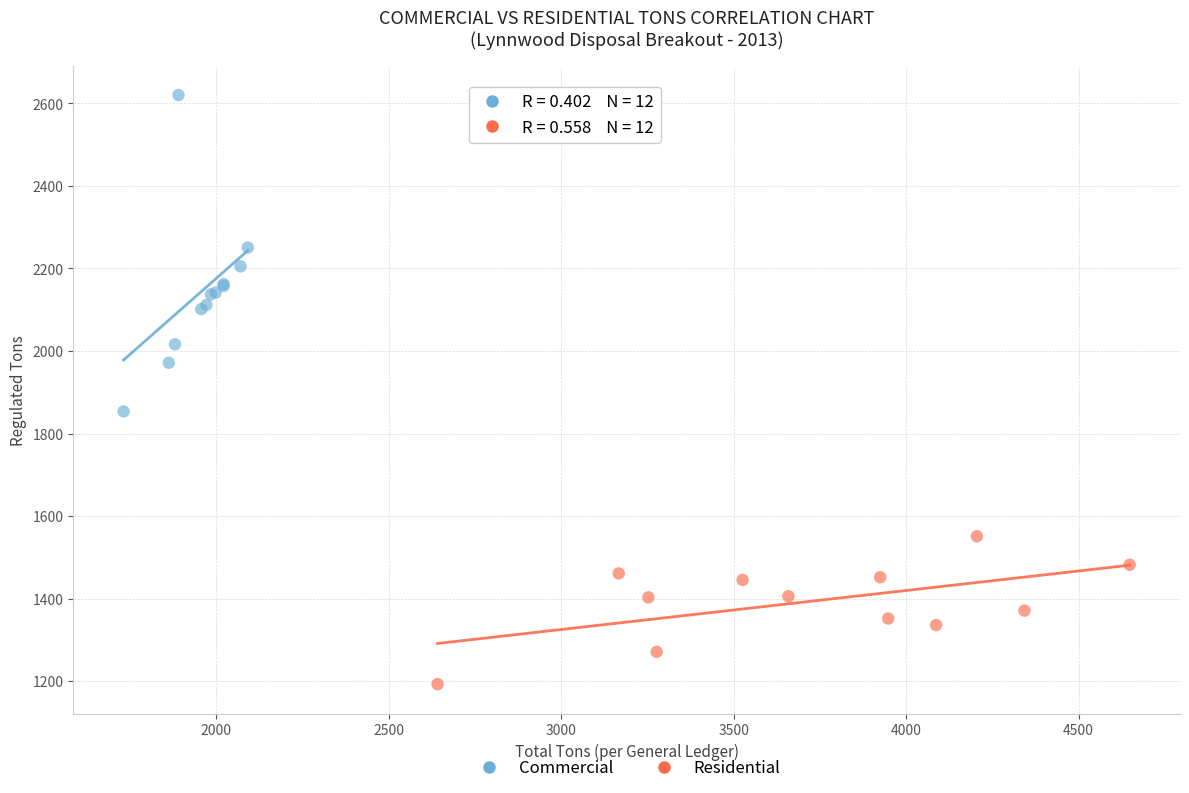

Which series reaches the maximum Y coordinate?

Commercial